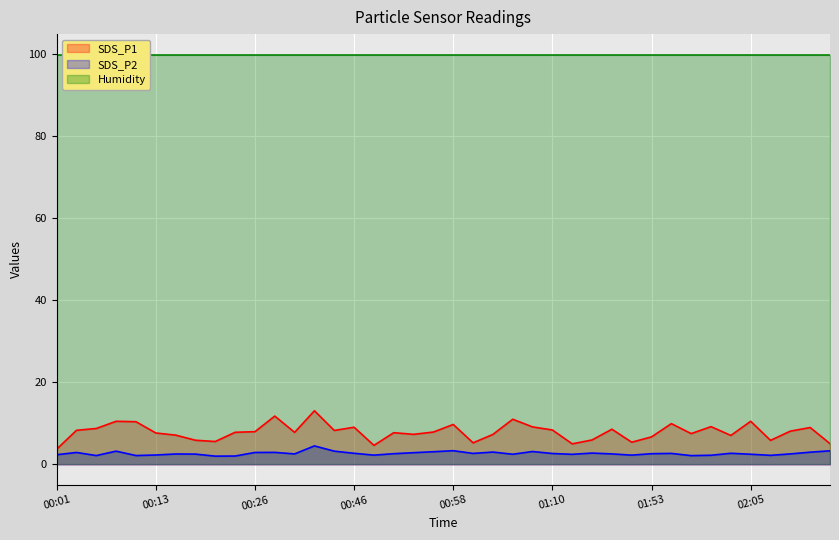

Does the chart display data point markers on the line(s)?

No